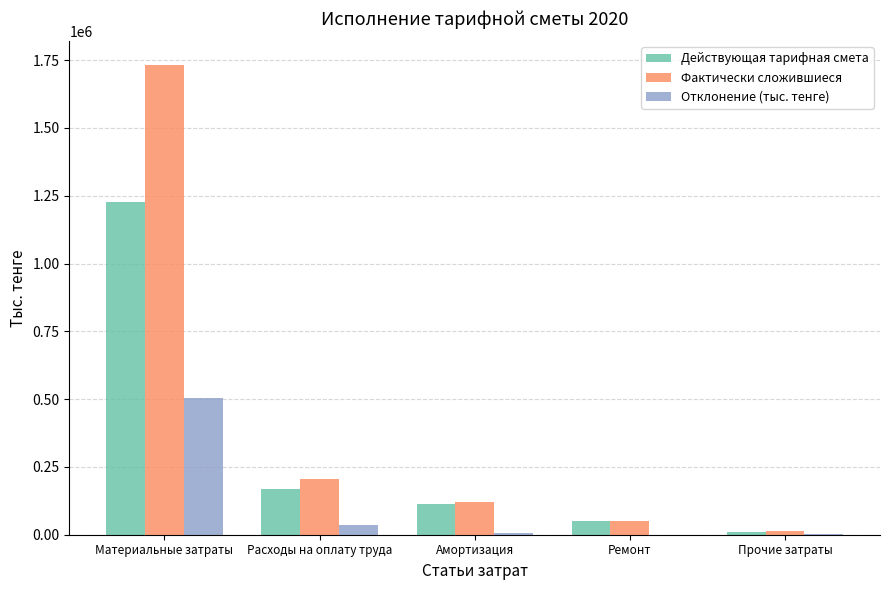

What is the sum of all Отклонение (тыс. тенге) values?

553385.8